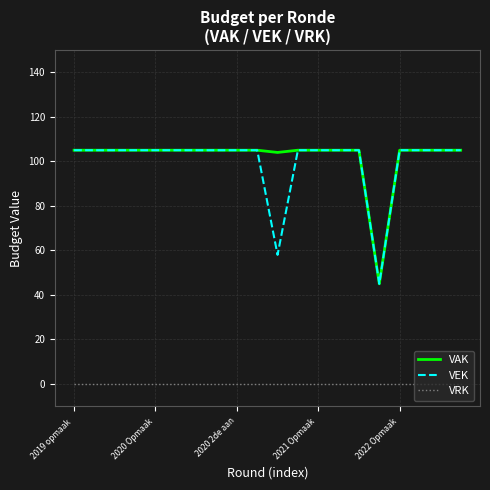

True or false: VAK and VRK cross at least once.

False